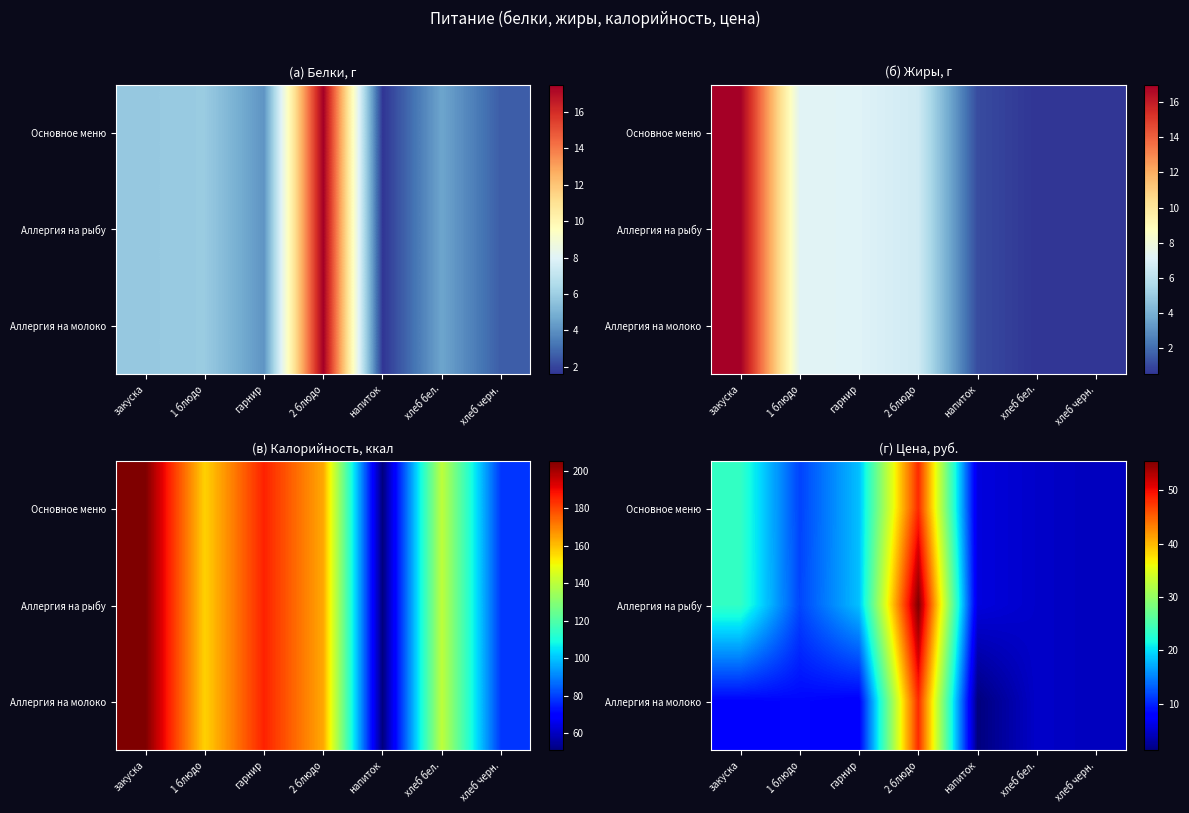

What is the difference between the second highest and minimum values in the Основное меню series?

19.3